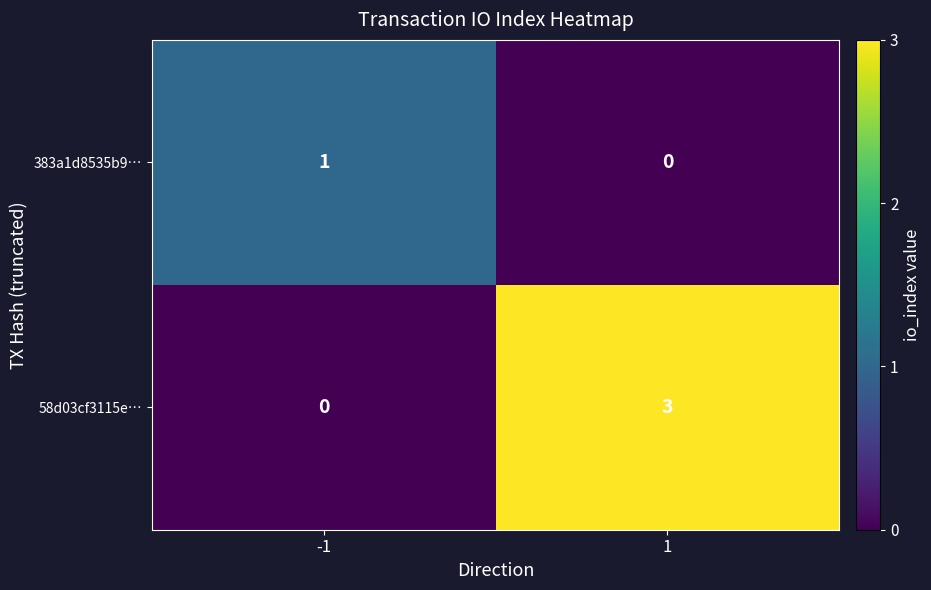

Reading right to left, extract all data points from this chart.

383a1d8535b9…: 0	1
58d03cf3115e…: 3	0